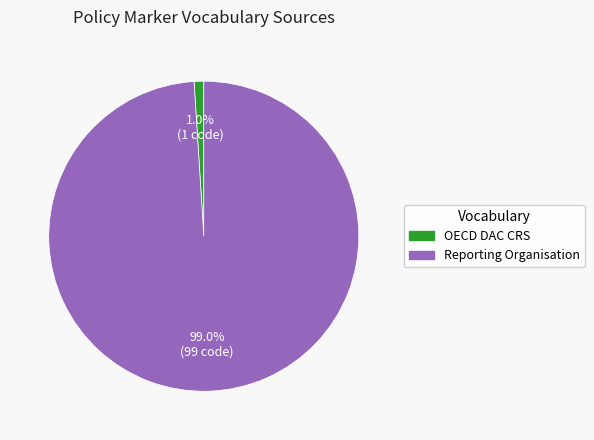

To the nearest percent, what is the difference between the largest and smallest slice percentages?

98%